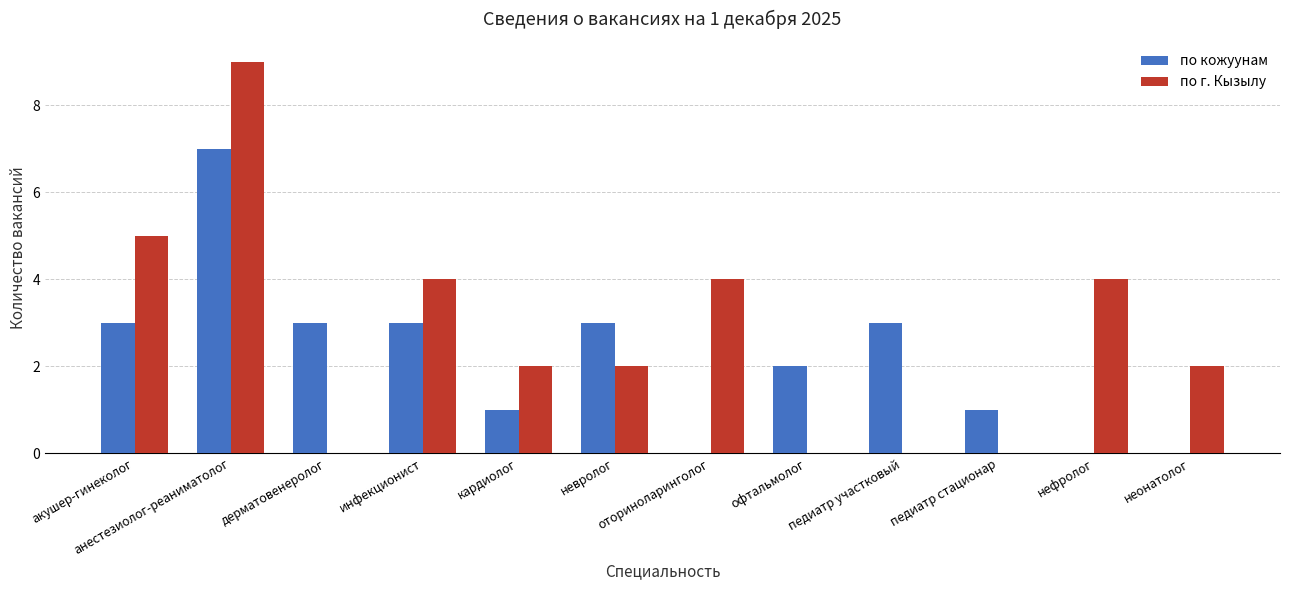

What is the sum of all по кожуунам values?

26